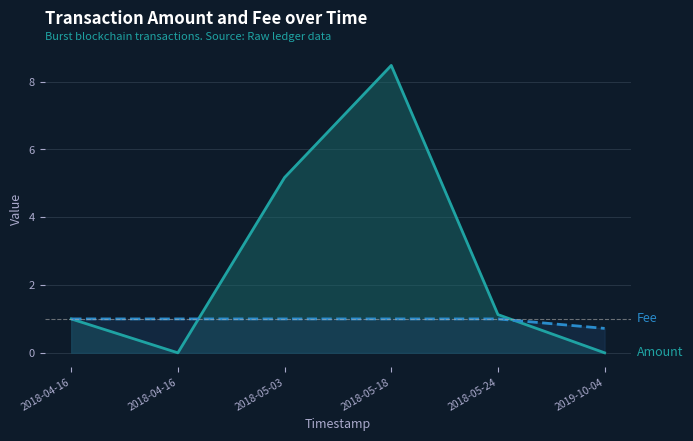

What is the spread (max minus min) of values at 2018-05-24?

0.1